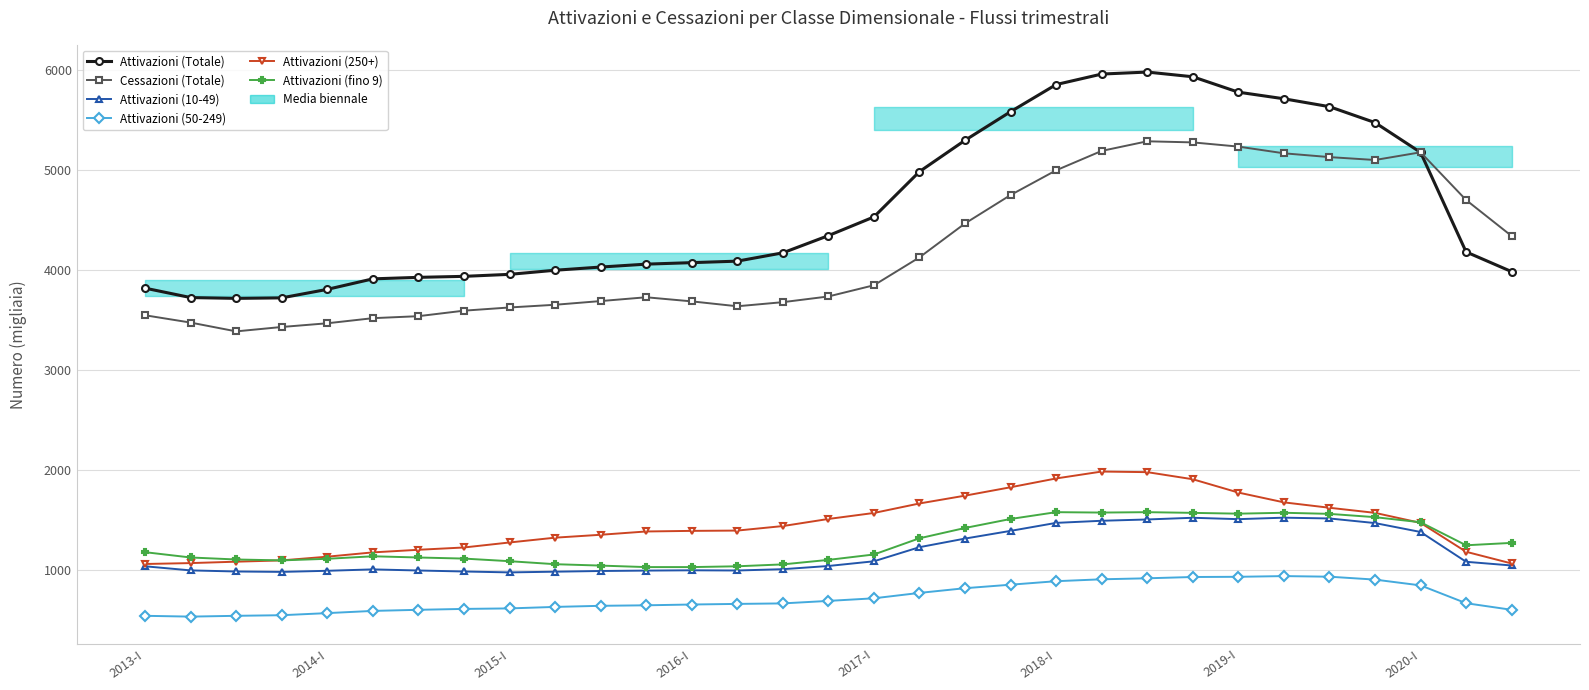

The value of Attivazioni (250+) at 14 is 1439. True or false?

True